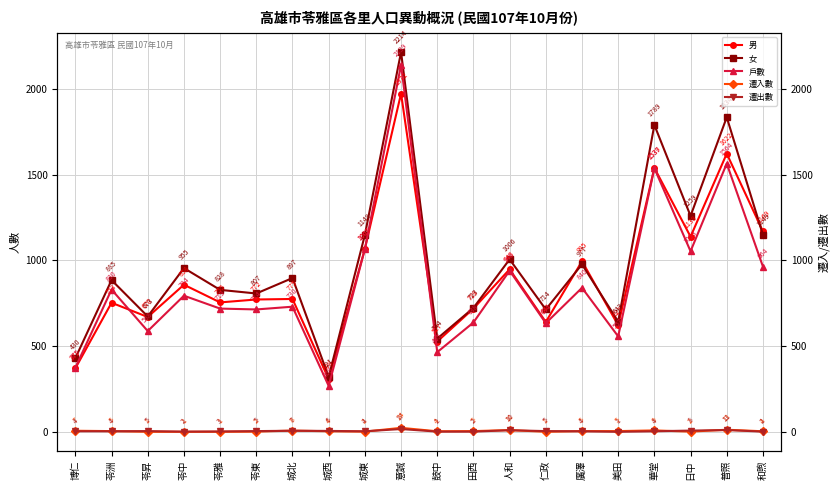

List the series in order of their peak value, lowest first.

遷出數, 遷入數, 男, 戶數, 女